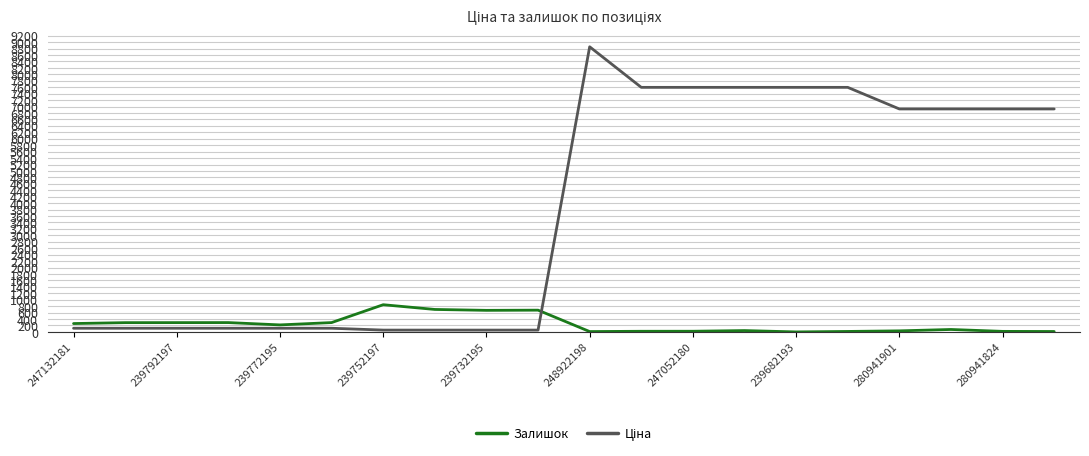

Reading left to right, list all the values displayed in this chart.

Залишок: 260.0	288.0	289.0	290.0	218.0	290.0	845.0	698.0	670.0	676.0	11.0	20.0	21.0	42.0	0.0	15.0	33.0	76.0	17.0	13.0
Ціна: 114.1	114.1	114.1	114.1	114.1	114.1	57.0	57.0	57.0	57.0	8856.7	7596.5	7596.5	7596.5	7596.5	7596.5	6925.7	6925.7	6925.7	6925.7